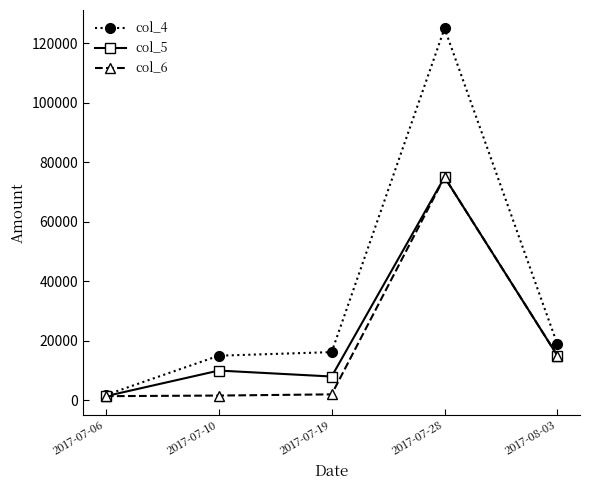

How many interior local valleys does the col_5 series have?

1